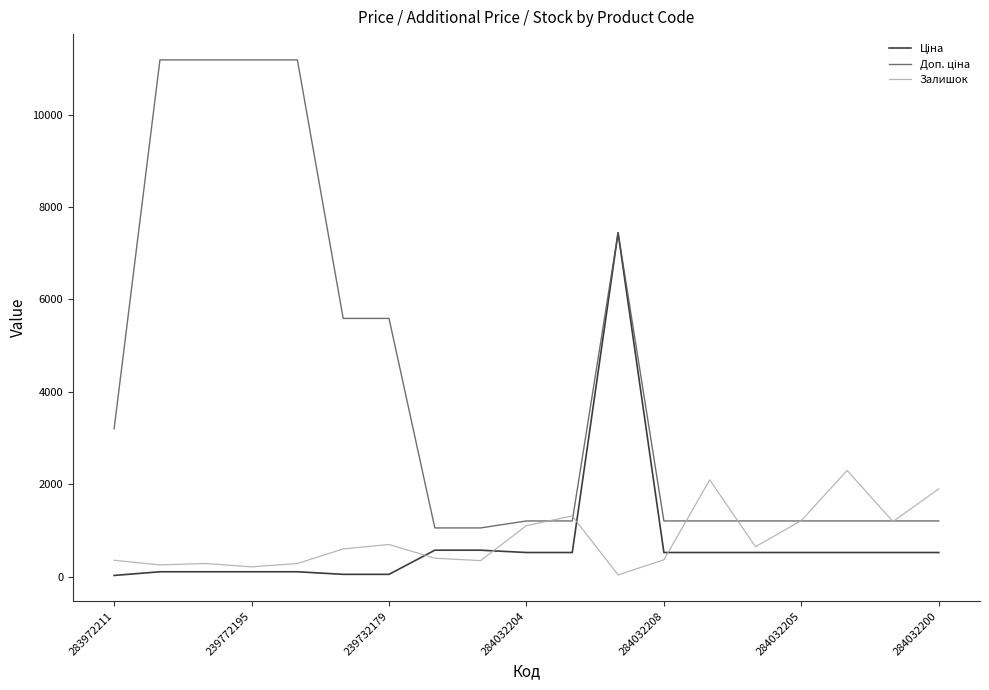

How many distinct data groups are displayed?

3